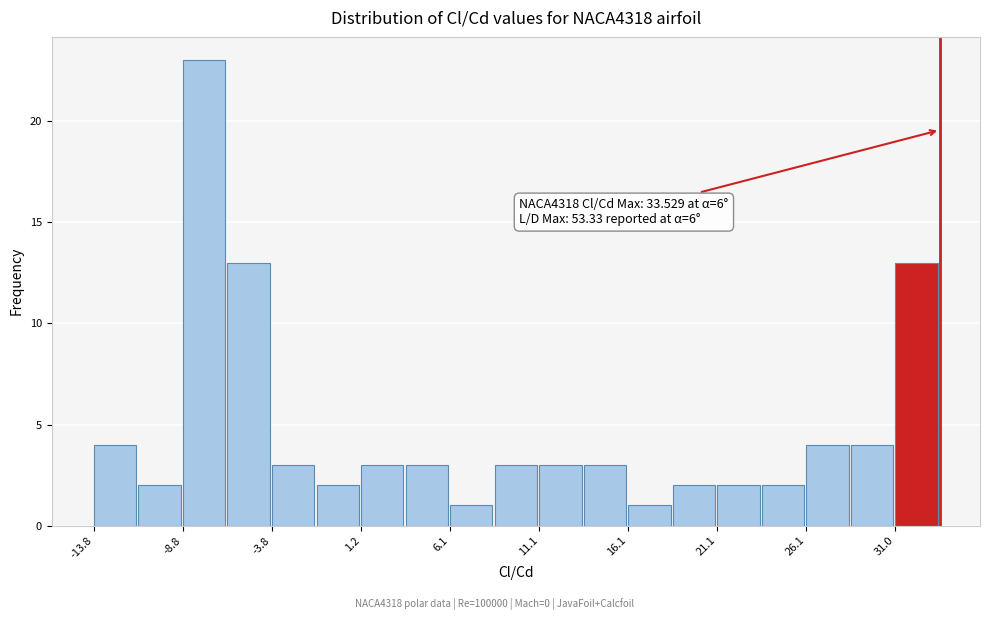

Over which range of the x-axis is the bar tallest?

-9.0 to -6.5